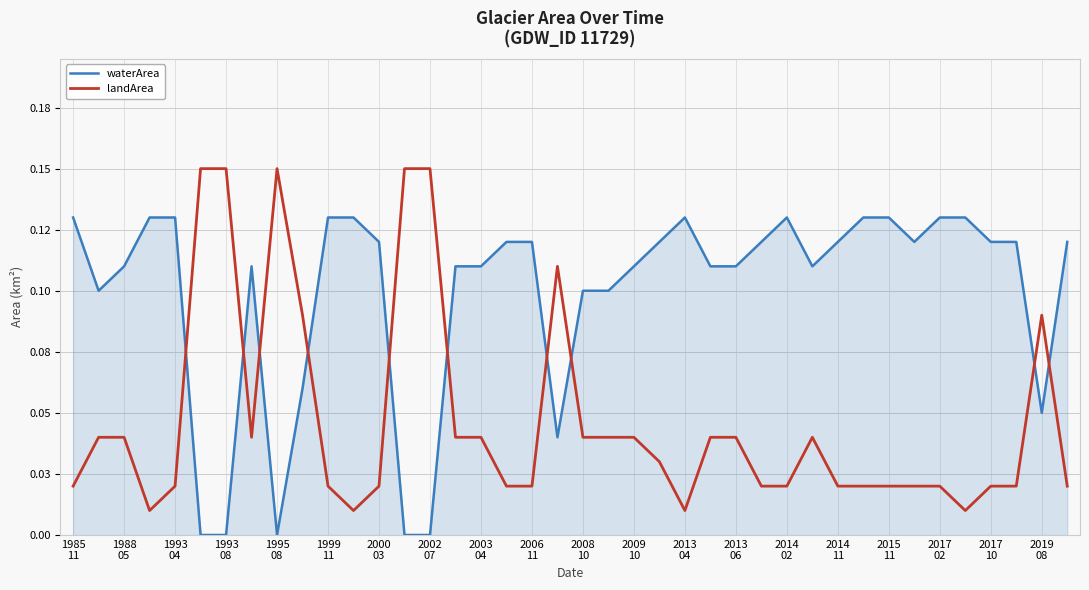

Which series has the largest total across all categories?

waterArea